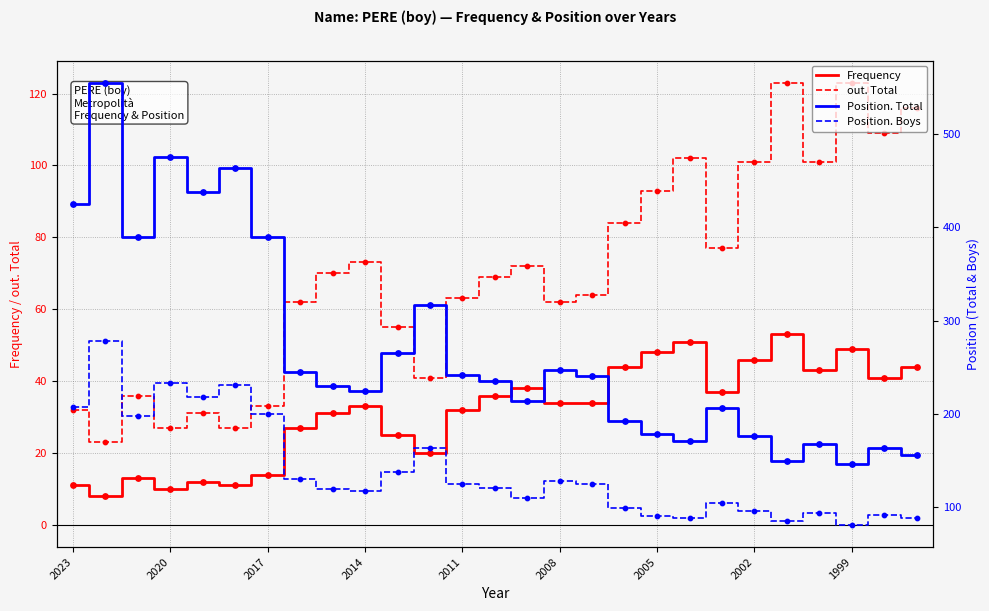

Is it true that Frequency equals 46 at 2002?

True